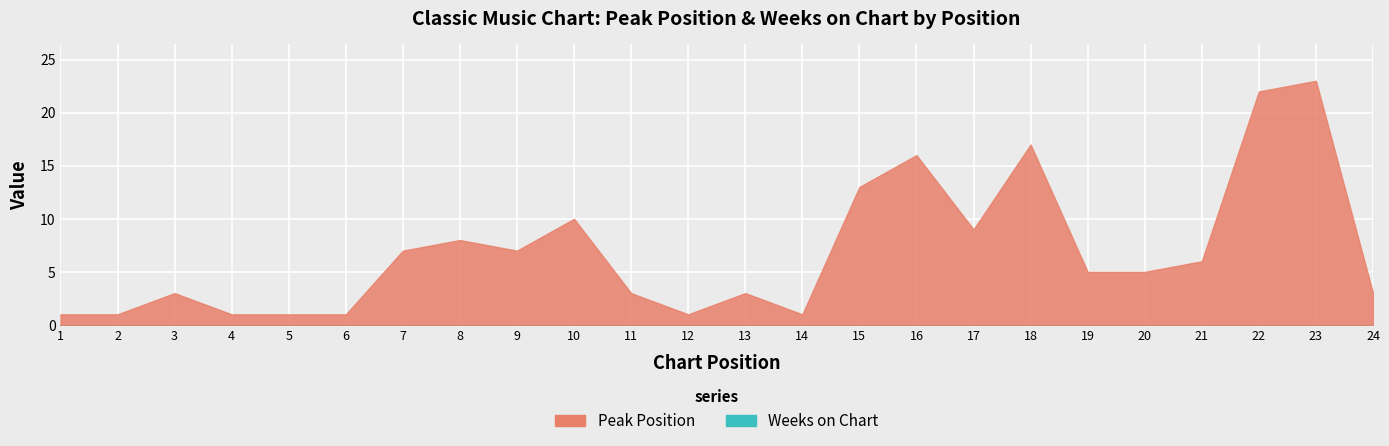

What are all the series names shown in the legend?

Peak Position, Weeks on Chart